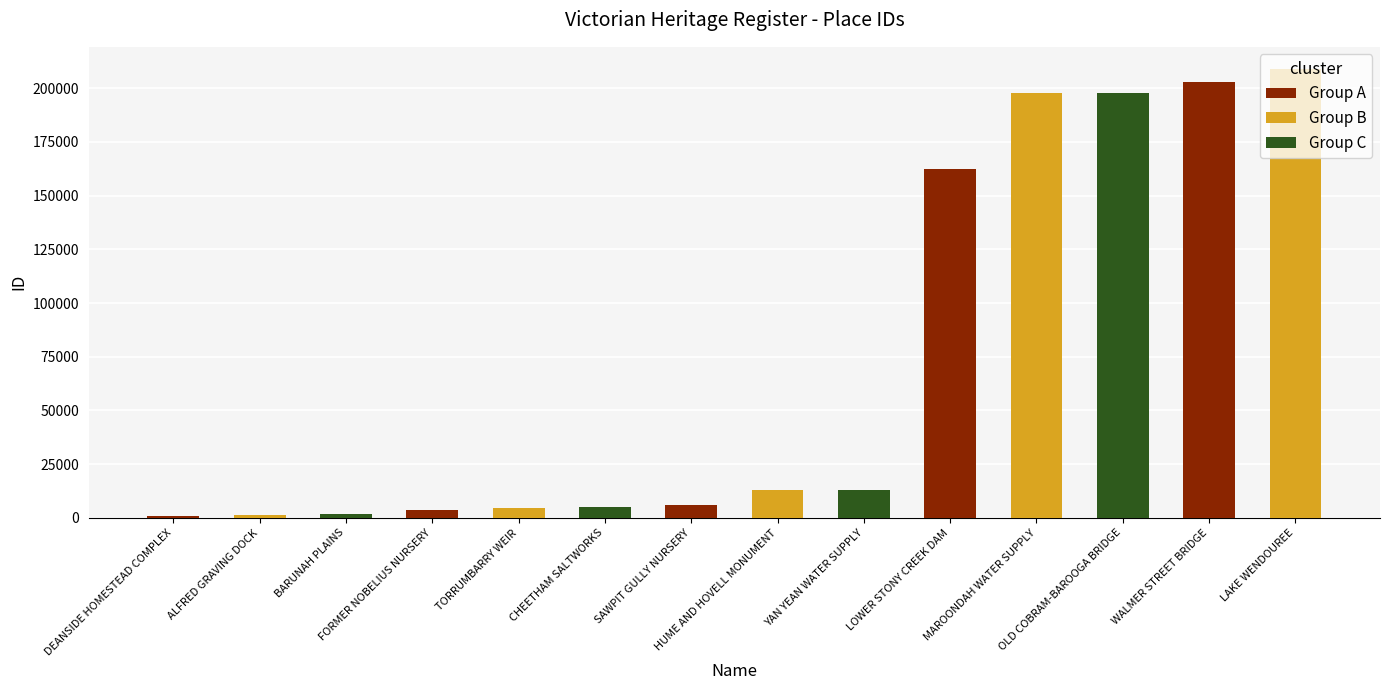

What is the difference between the maximum and minimum values?

207843